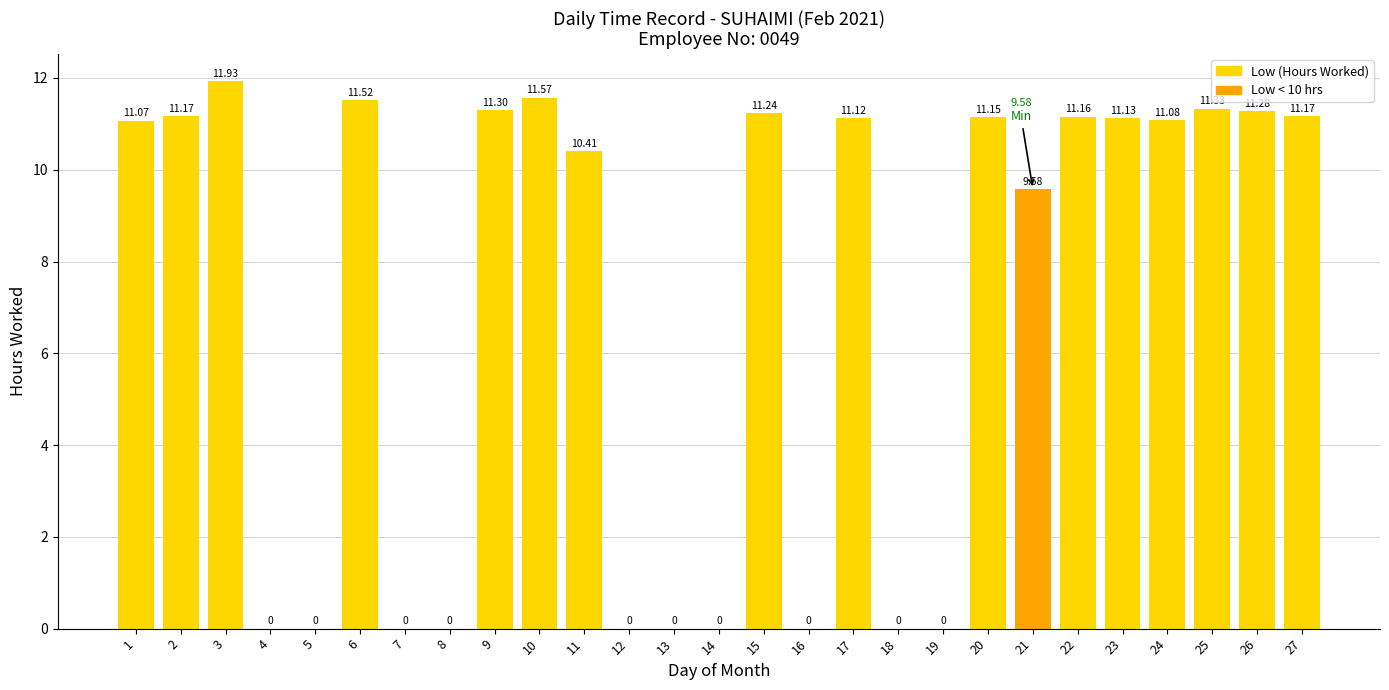

What is the sum of the values at 3 and 11?

22.3